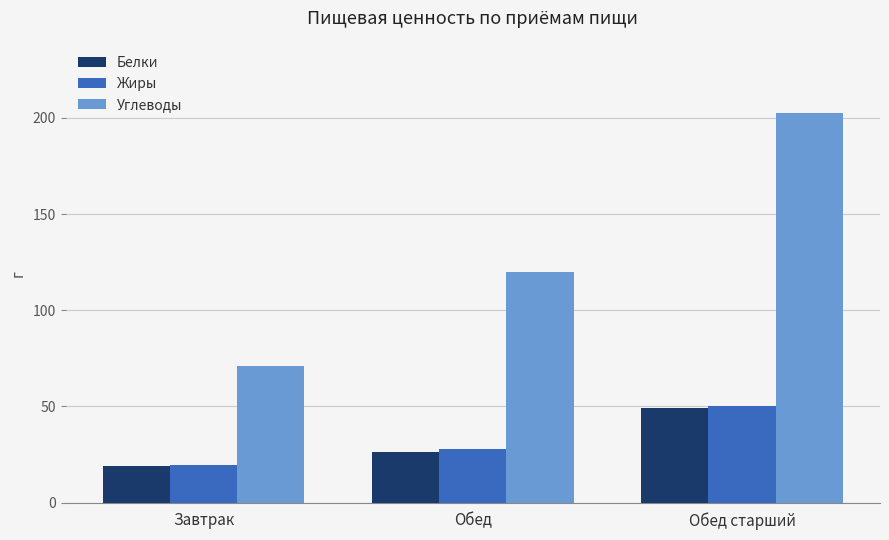

Does the chart contain any negative values?

No